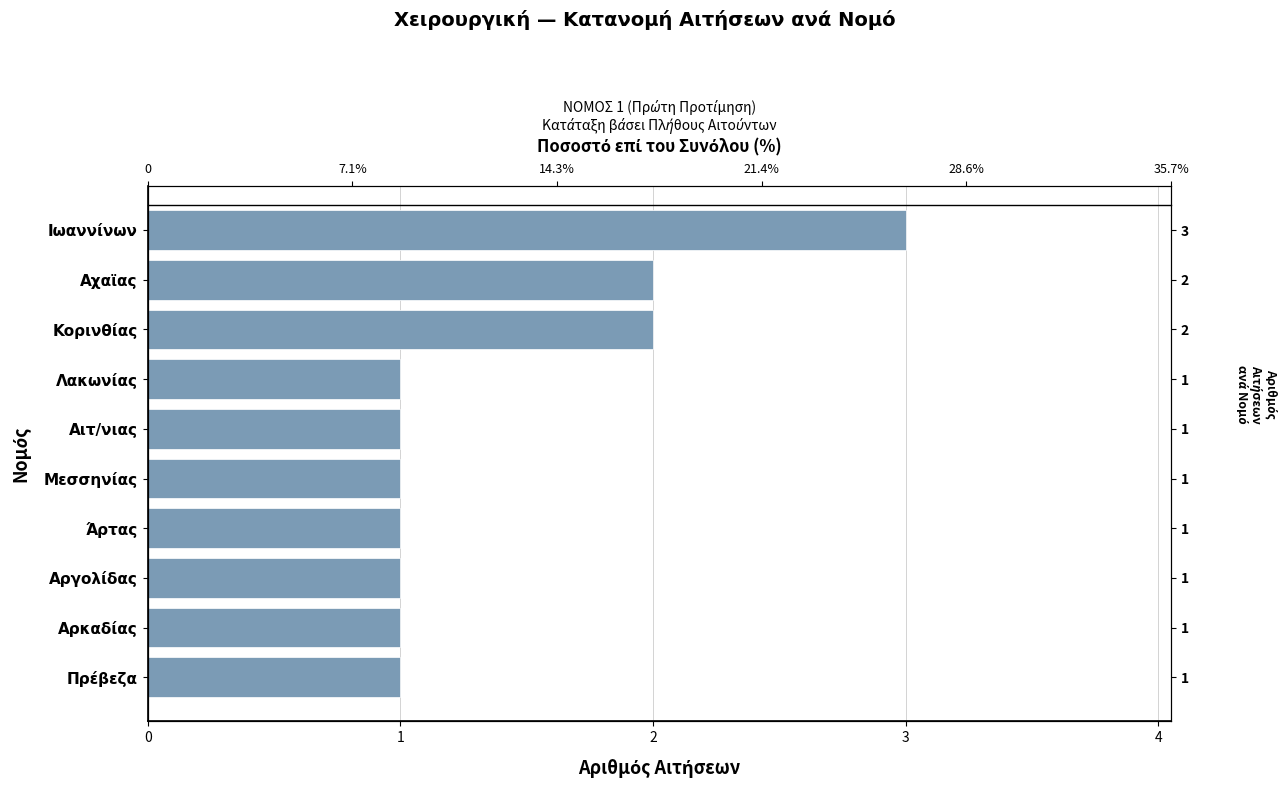

True or false: the data shows 3 at Ιωαννίνων.

True